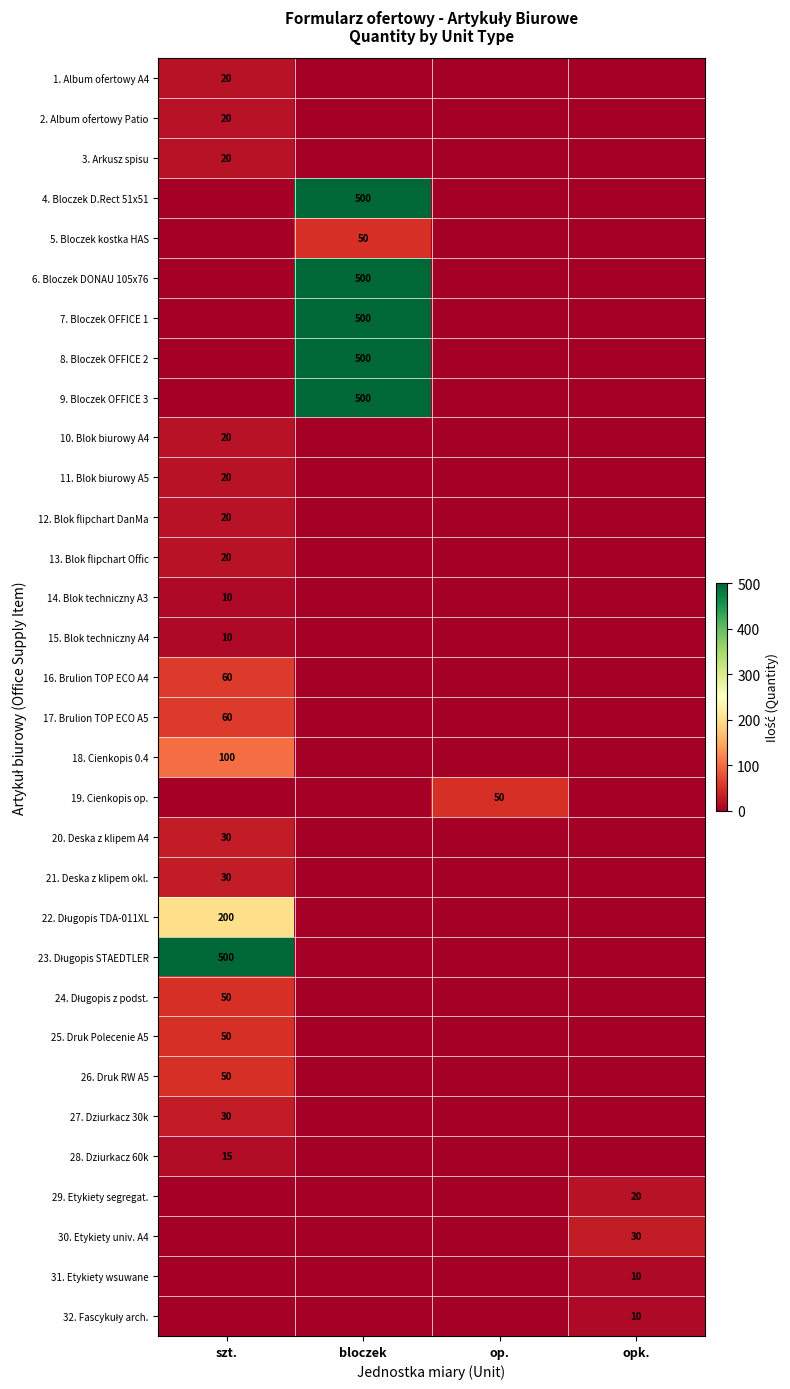

What is the total value across all series at opk.?

70